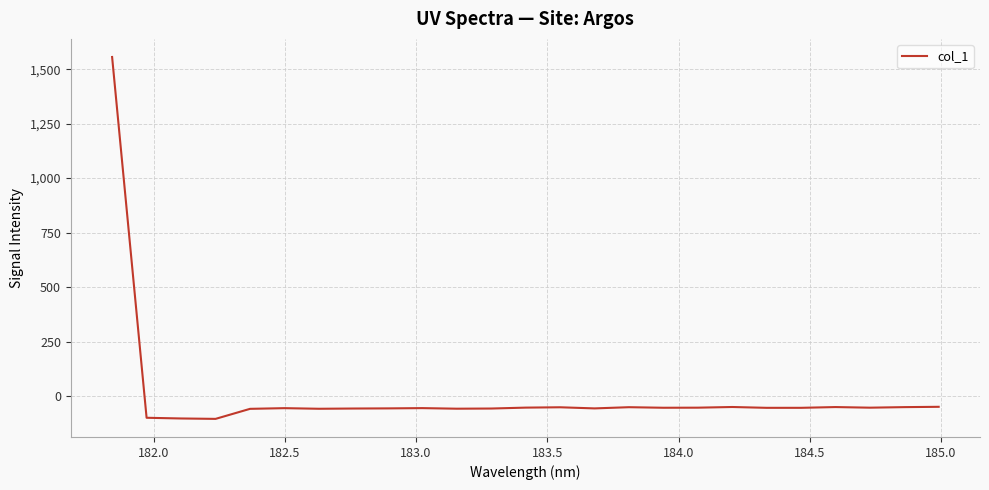

How many values are below -54?

15